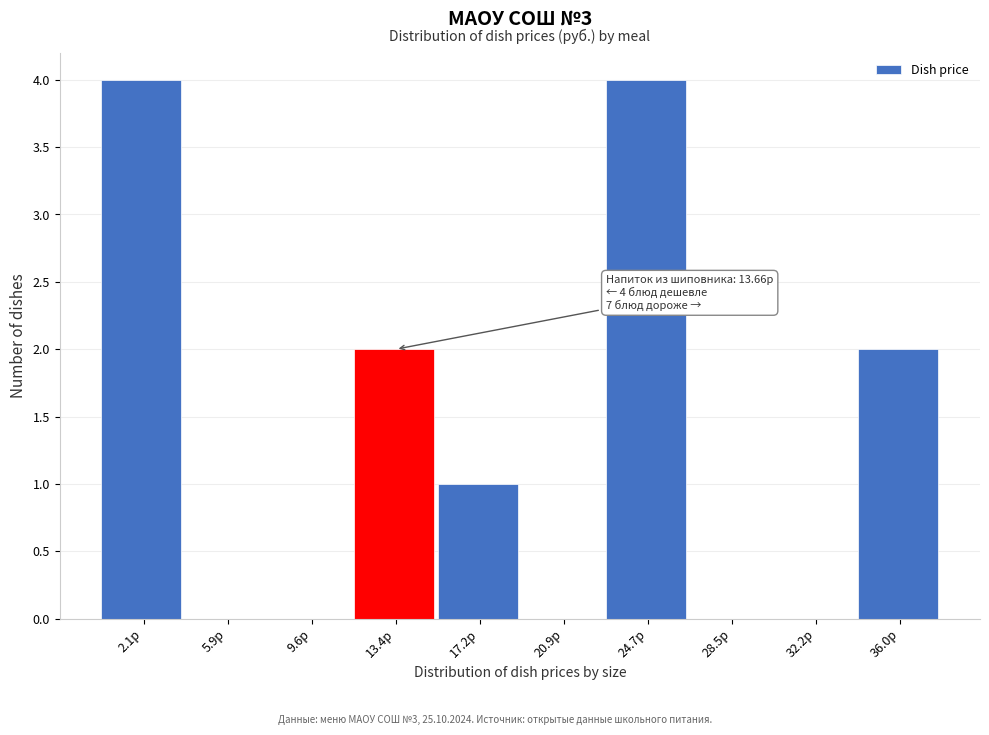

Reading left to right, extract all data points from this chart.

2.1р=4	5.9р=0	9.6р=0	13.4р=2	17.2р=1	20.9р=0	24.7р=4	28.5р=0	32.2р=0	36.0р=2